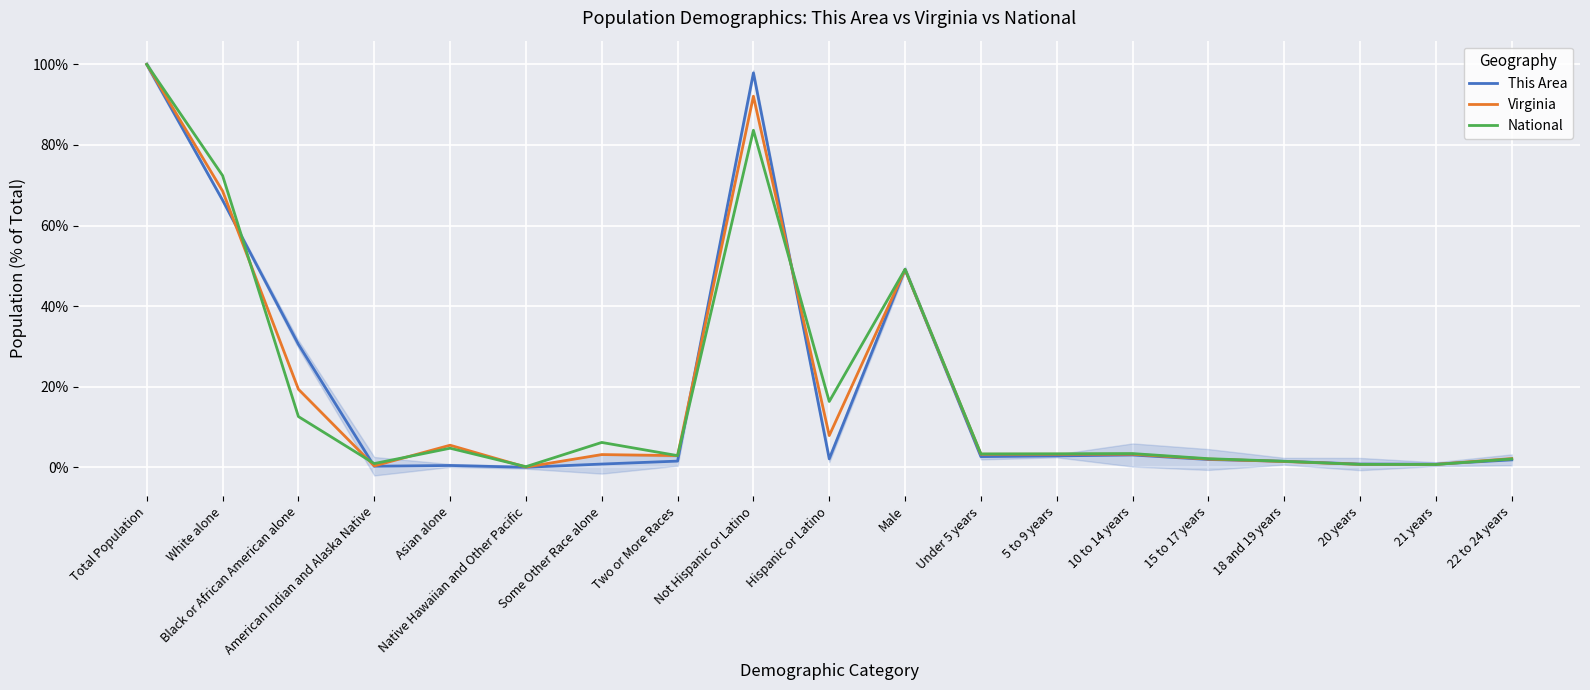

What are all the series names shown in the legend?

This Area, Virginia, National